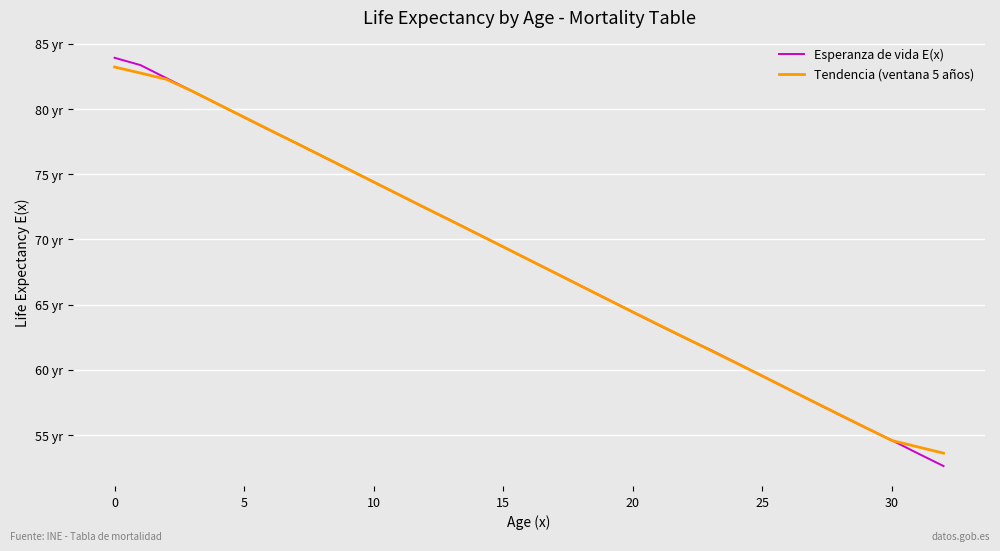

What is the label of the 28th point from the left?

27